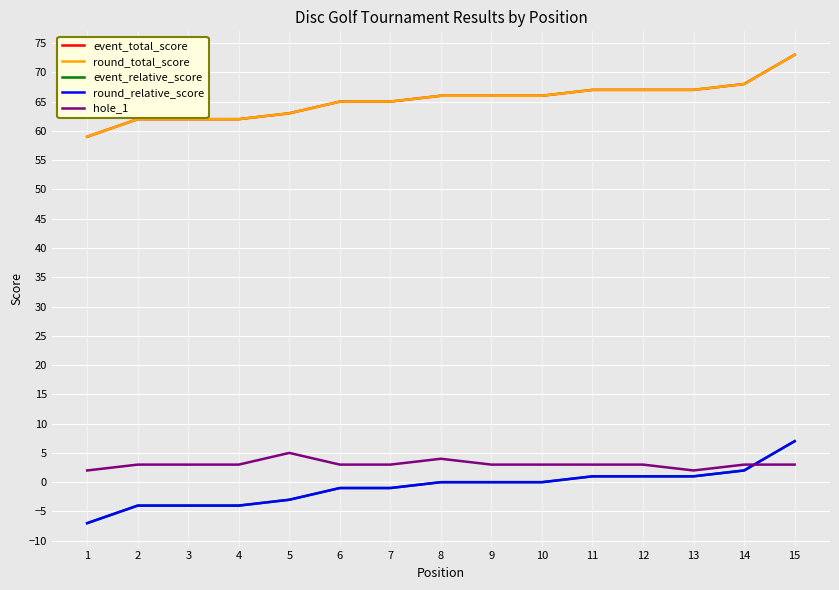

Is this an area chart (filled region under the line)?

No